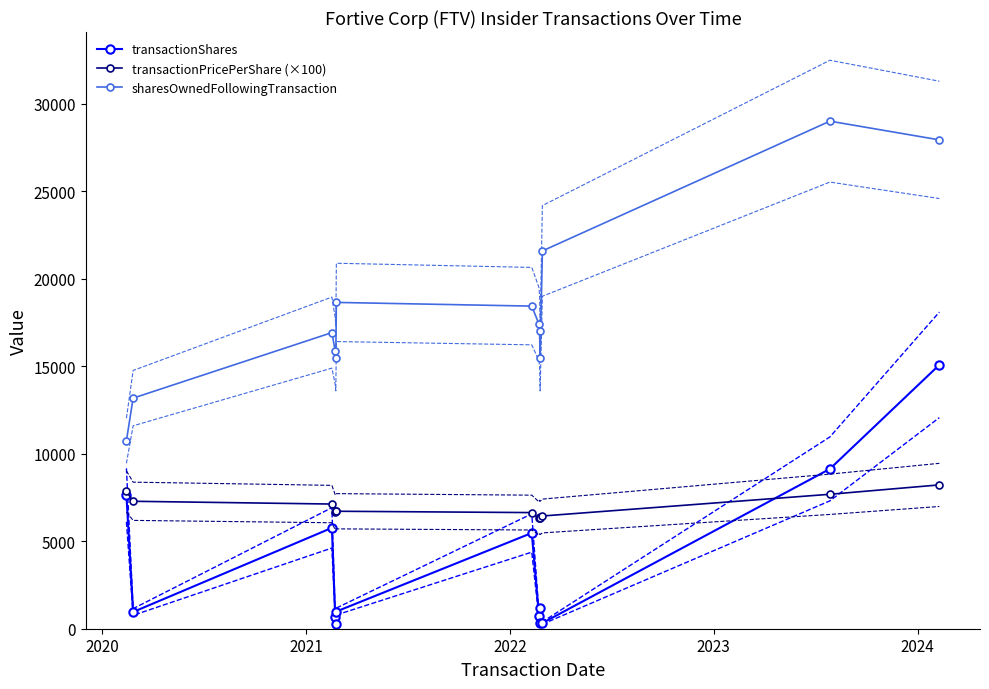

What is the value of the transactionPricePerShare (×100) point at the 13th from the left?

8220.6